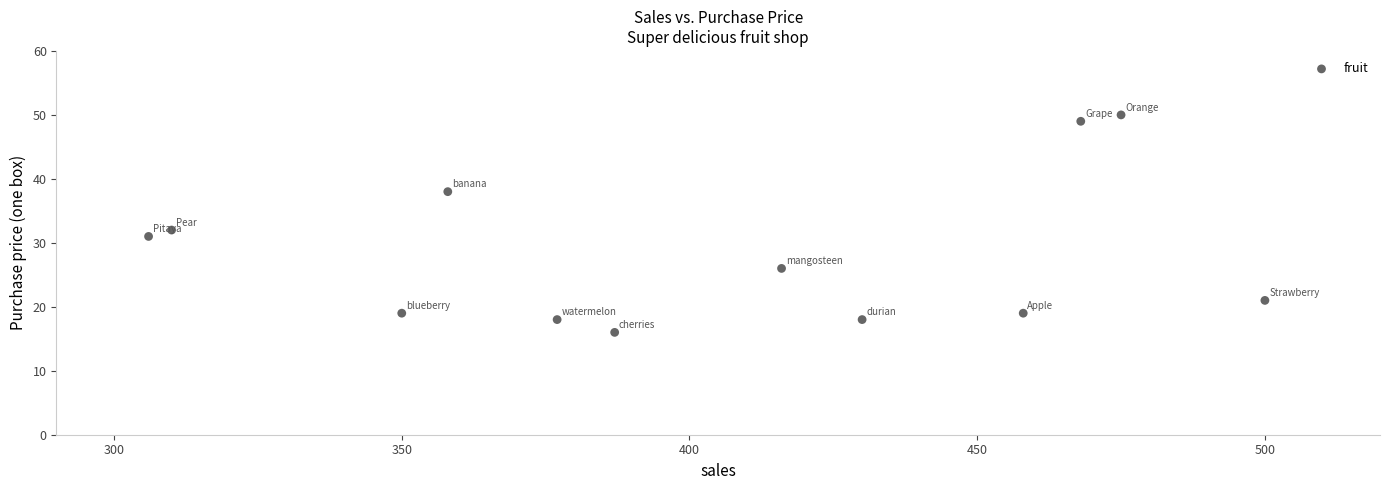

What Y value in the scatter plot is closest to 33?

32